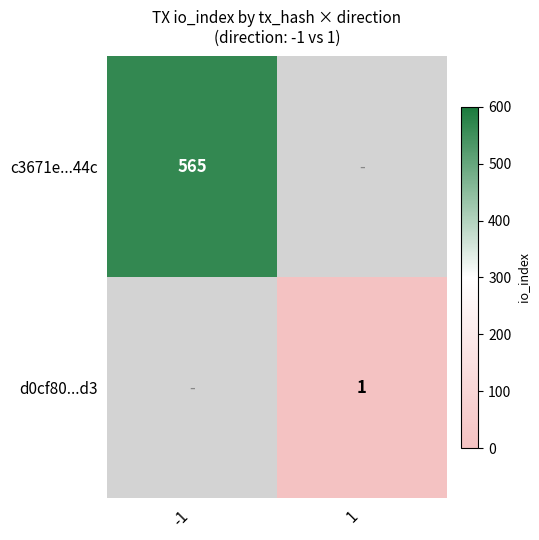

What is the greatest value displayed?

565.0